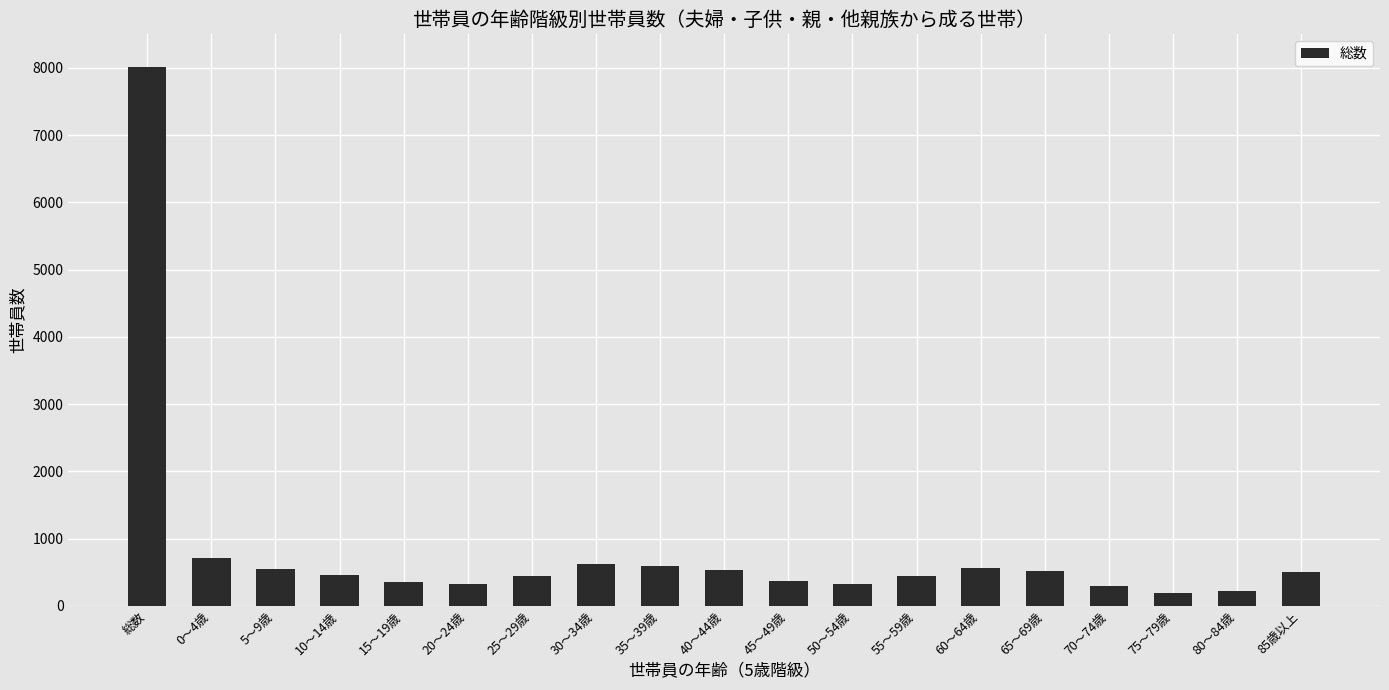

What is the smallest value displayed?

196